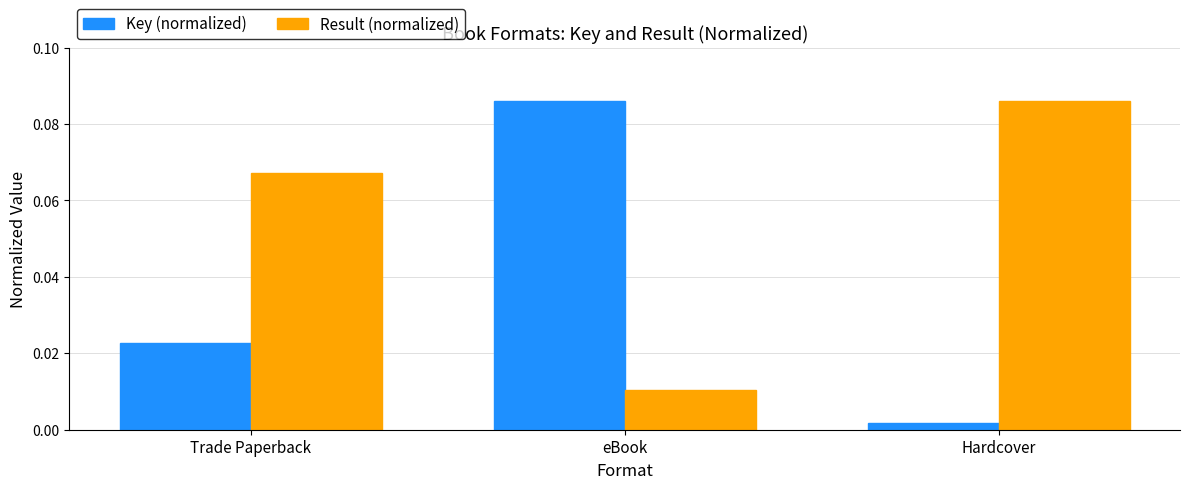

Rank the categories by Result (normalized) value from lowest to highest.

eBook, Trade Paperback, Hardcover